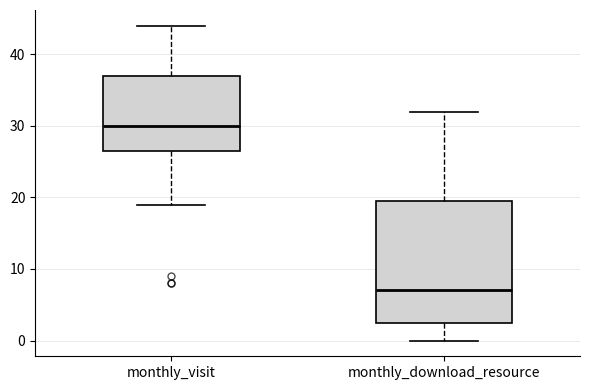

Reading left to right, read every box against the y-axis: the position of its median line, the range the box covers, and the ends of its whiskers. The values are not printed on the chart, so give them approximately, as read against the axis.

monthly_visit: median 30, box 27 to 37, whiskers 19 to 44
monthly_download_resource: median 7, box 3 to 20, whiskers 0 to 32